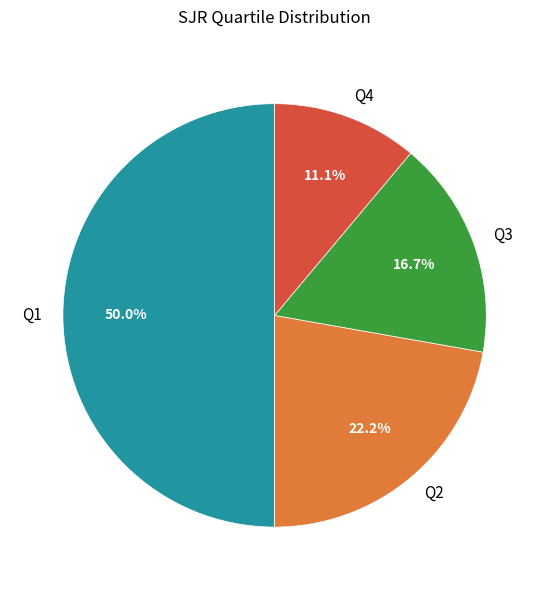

The Q3 slice represents 25% of the pie. True or false?

False